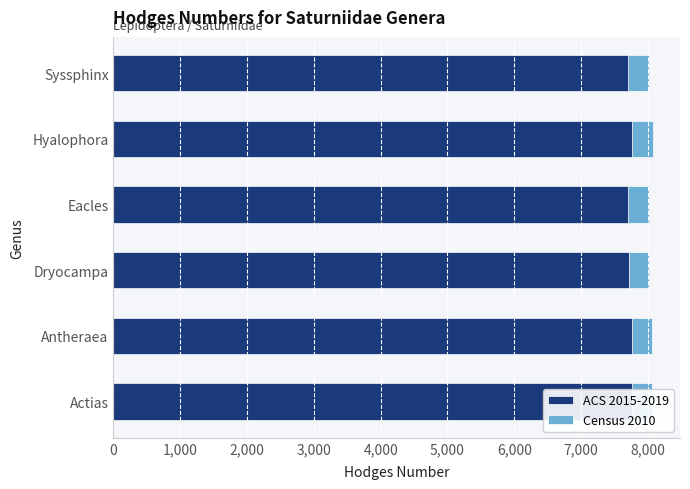

Does the chart contain stacked bars?

No